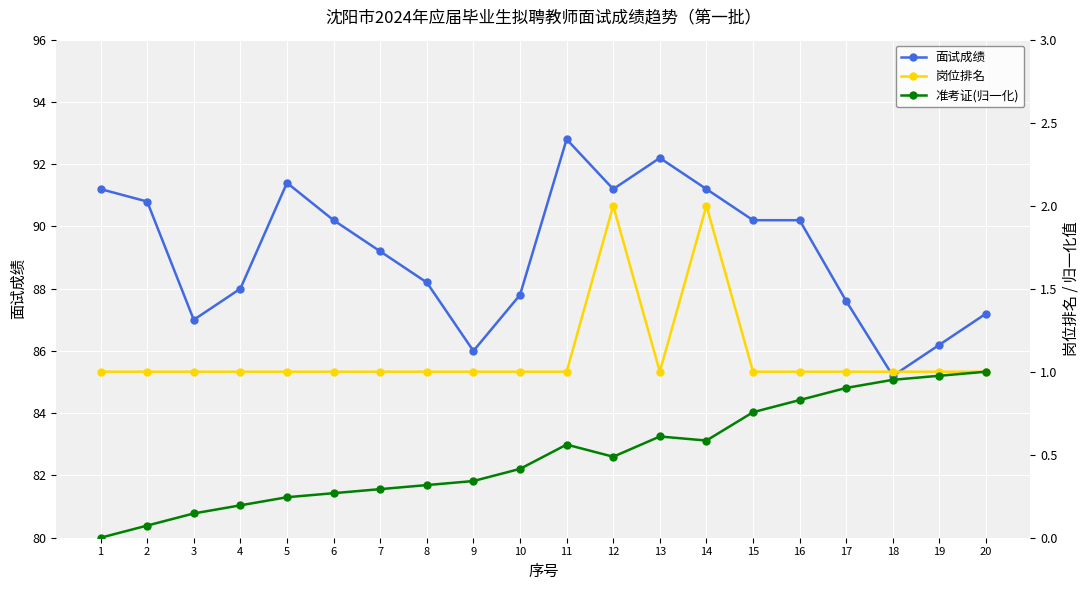

The 准考证(归一化) series shows 0.5 at 18. True or false?

False